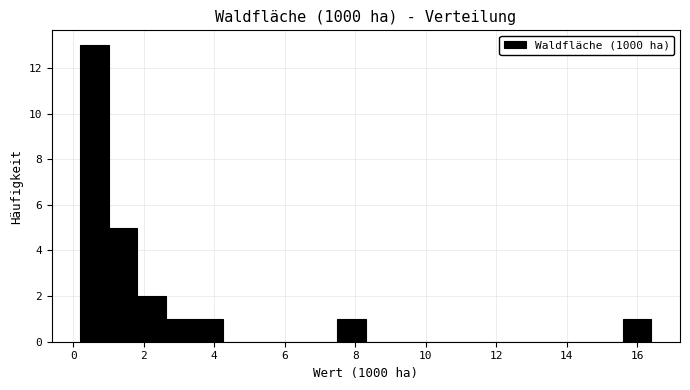

Reading left to right, transcribe this chart: for each bar, give the range it covers on the x-axis and its height. Neither the bar edges nor the heights are printed on the chart, so give them approximately, as read against the axes.

0.2 to 1.0: 13
1.0 to 1.8: 5
1.8 to 2.6: 2
2.6 to 3.4: 1
3.4 to 4.2: 1
4.2 to 5.0: 0
5.0 to 5.8: 0
5.8 to 6.6: 0
6.6 to 7.4: 0
7.4 to 8.4: 1
8.4 to 9.2: 0
9.2 to 10.0: 0
10.0 to 10.8: 0
10.8 to 11.6: 0
11.6 to 12.4: 0
12.4 to 13.2: 0
13.2 to 14.0: 0
14.0 to 14.8: 0
14.8 to 15.6: 0
15.6 to 16.4: 1